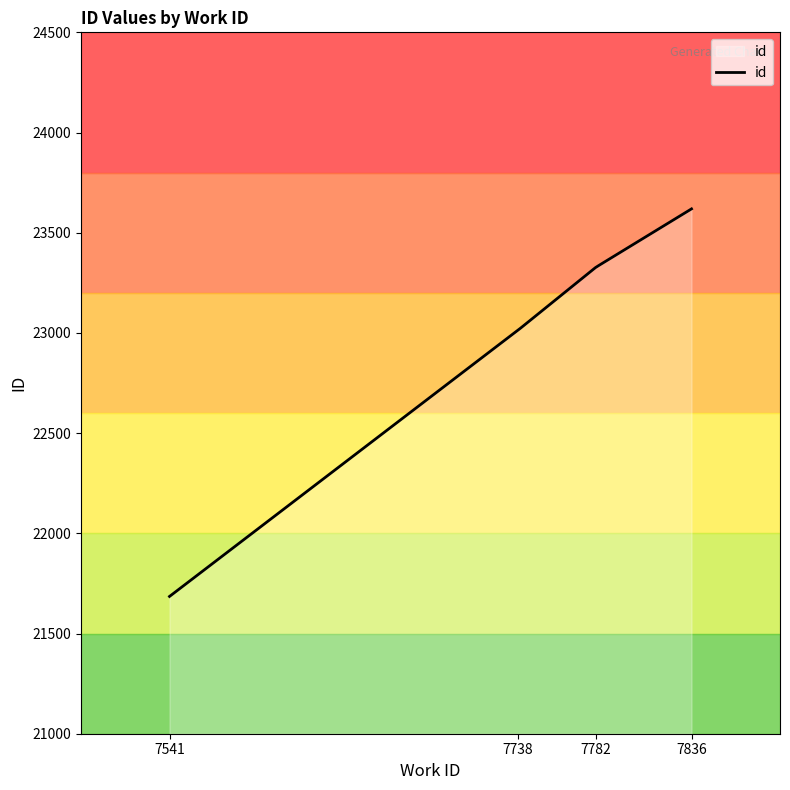

What is the maximum value shown in the chart?

23619